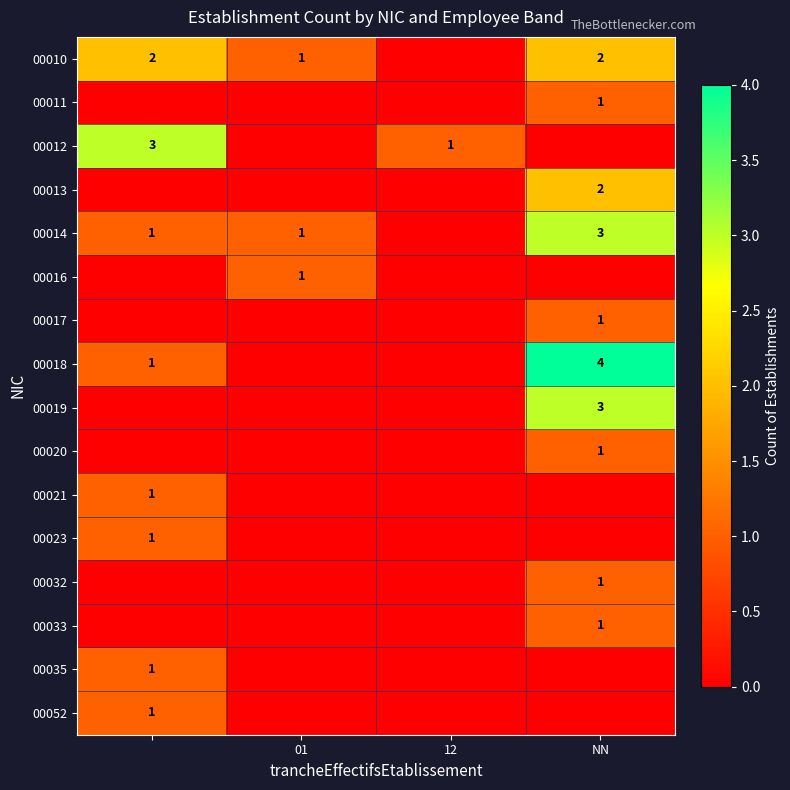

The value of 00018 at NN is 4. True or false?

True